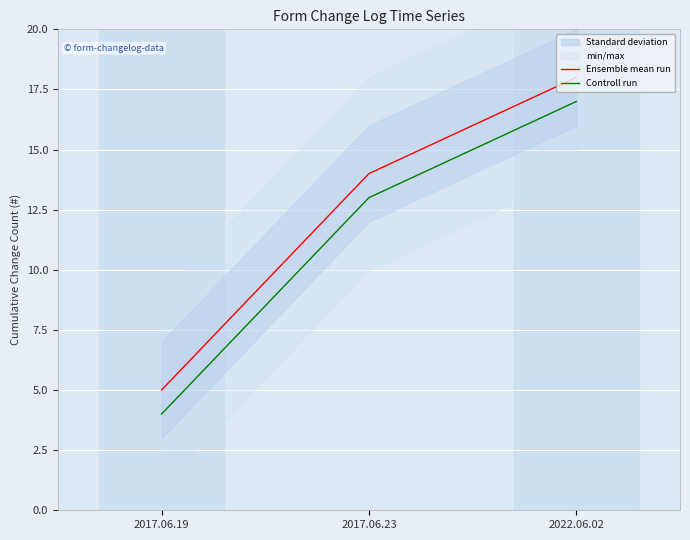

How many categories are shown in the chart?

3